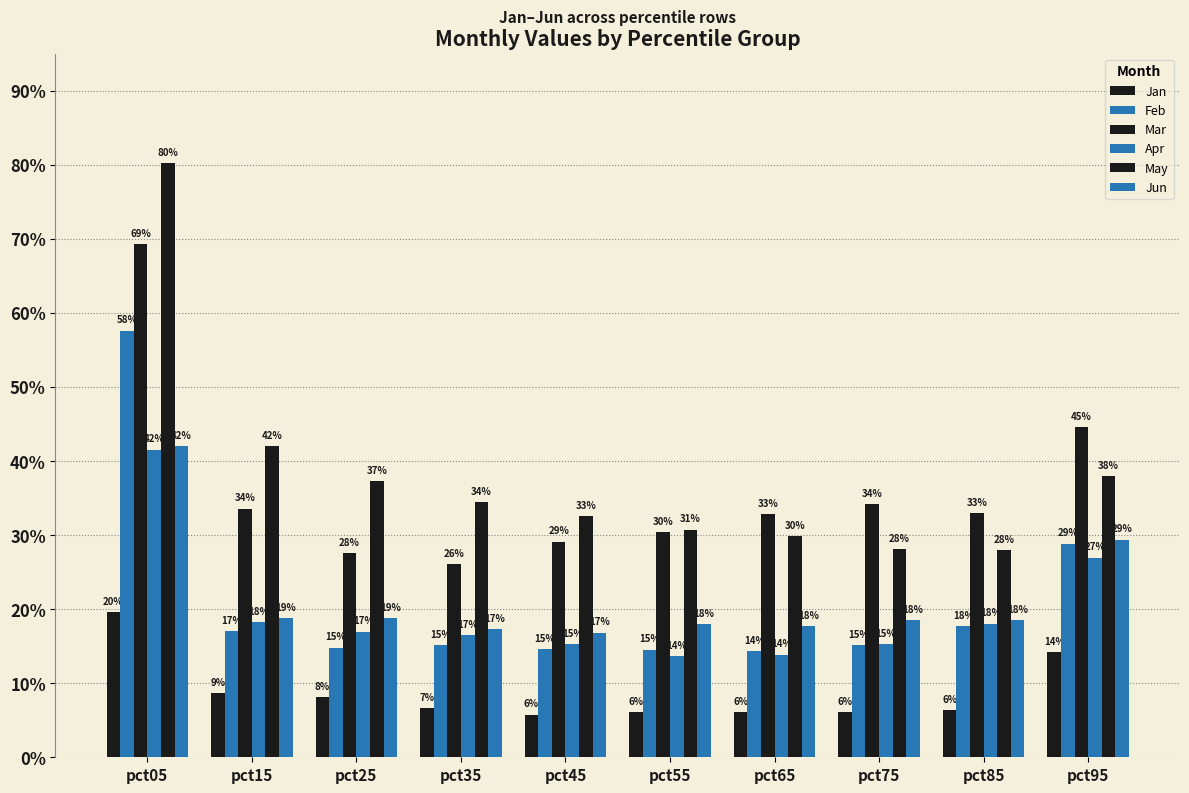

What is the sum of the Apr values at pct95 and pct35?

0.4